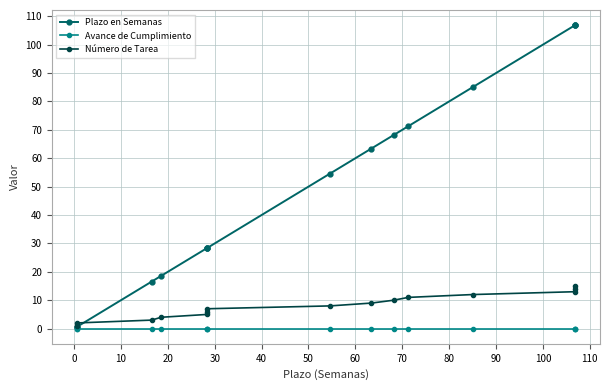

True or false: Avance de Cumplimiento has a value of 0.0 at 0.

True